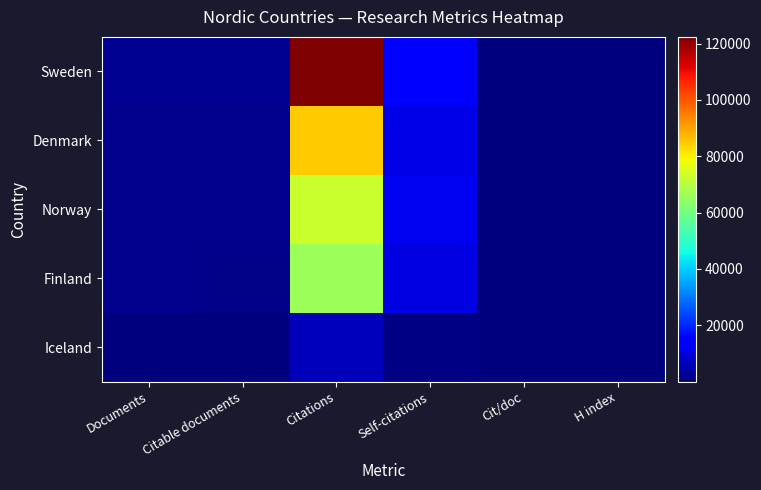

What is the difference between the highest and lowest values at H index?

282